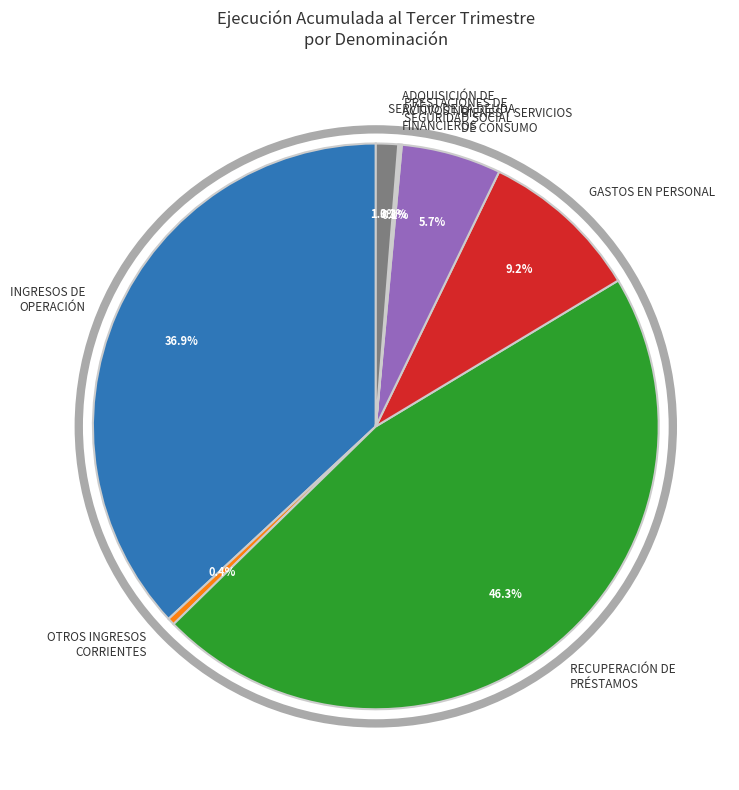

What portion of the pie excludes BIENES Y SERVICIOS DE CONSUMO?

94.3%